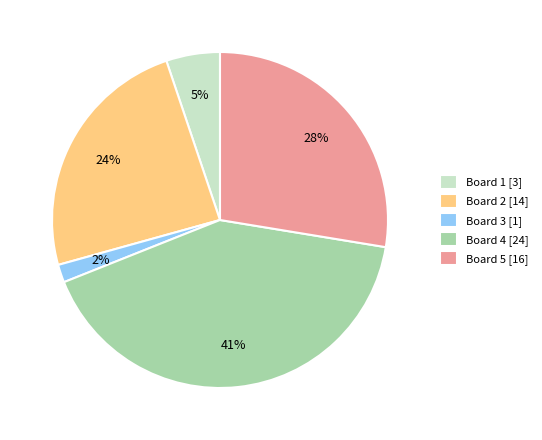

Which has a higher value, Board 3 [1] or Board 1 [3]?

Board 1 [3]